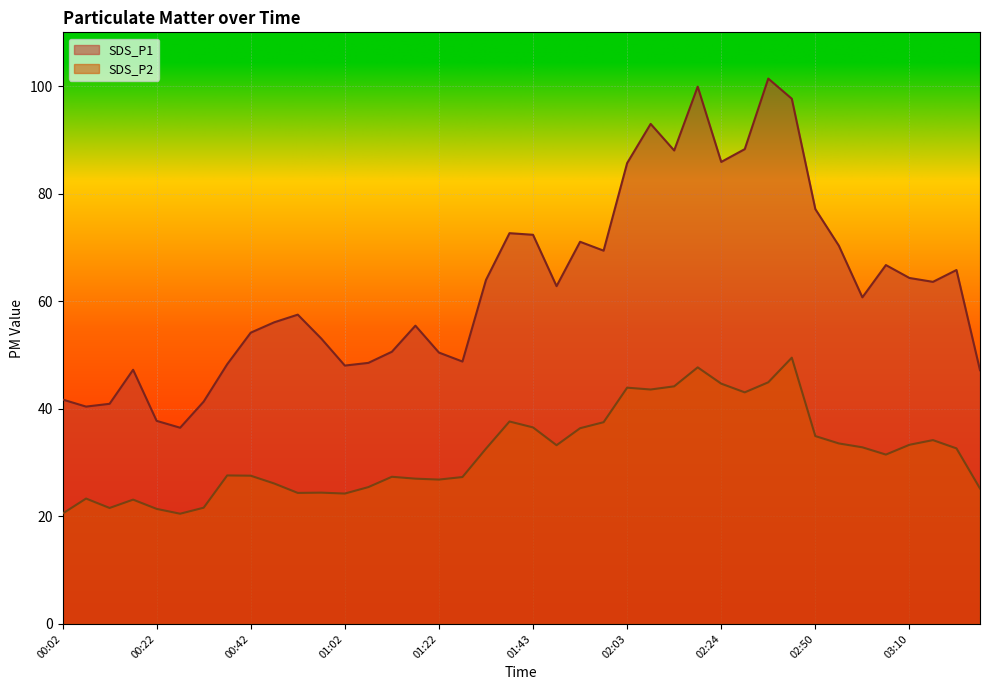

The SDS_P1 series shows 94.6 at 03:05. True or false?

False